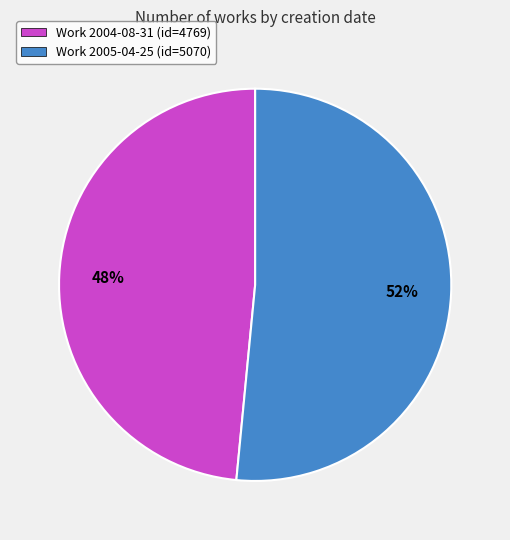

Which category has the smallest portion of the pie?

Work 2004-08-31 (id=4769)